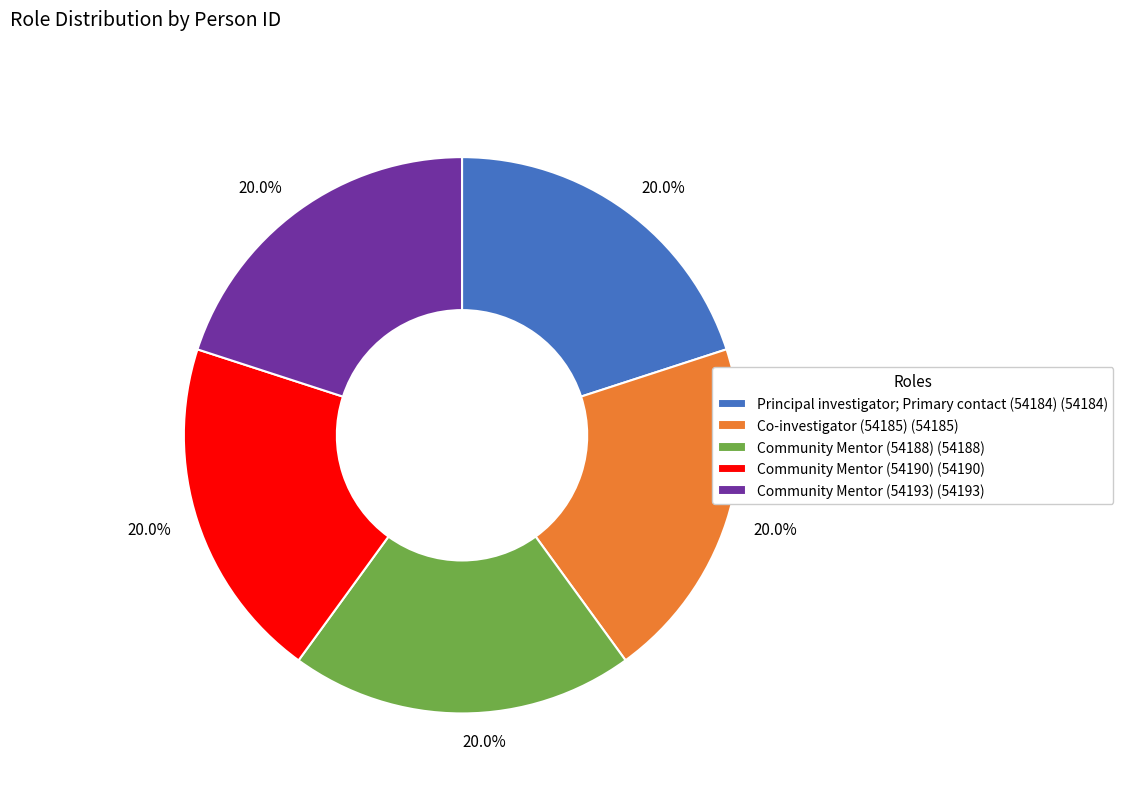

Is Community Mentor (54188) (54188) the majority of the pie?

No